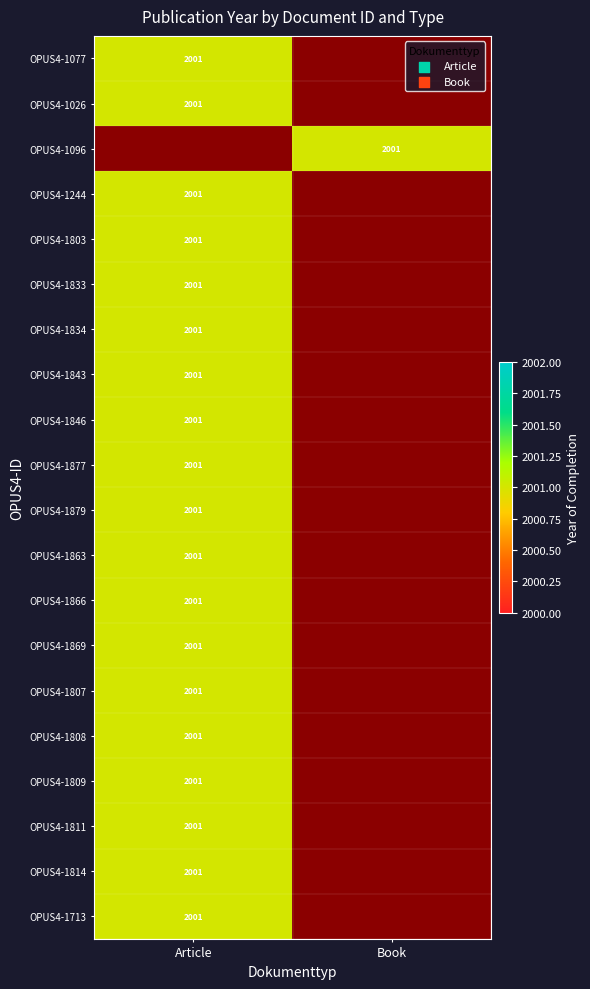

The value of OPUS4-1026 at Article is 2864. True or false?

False